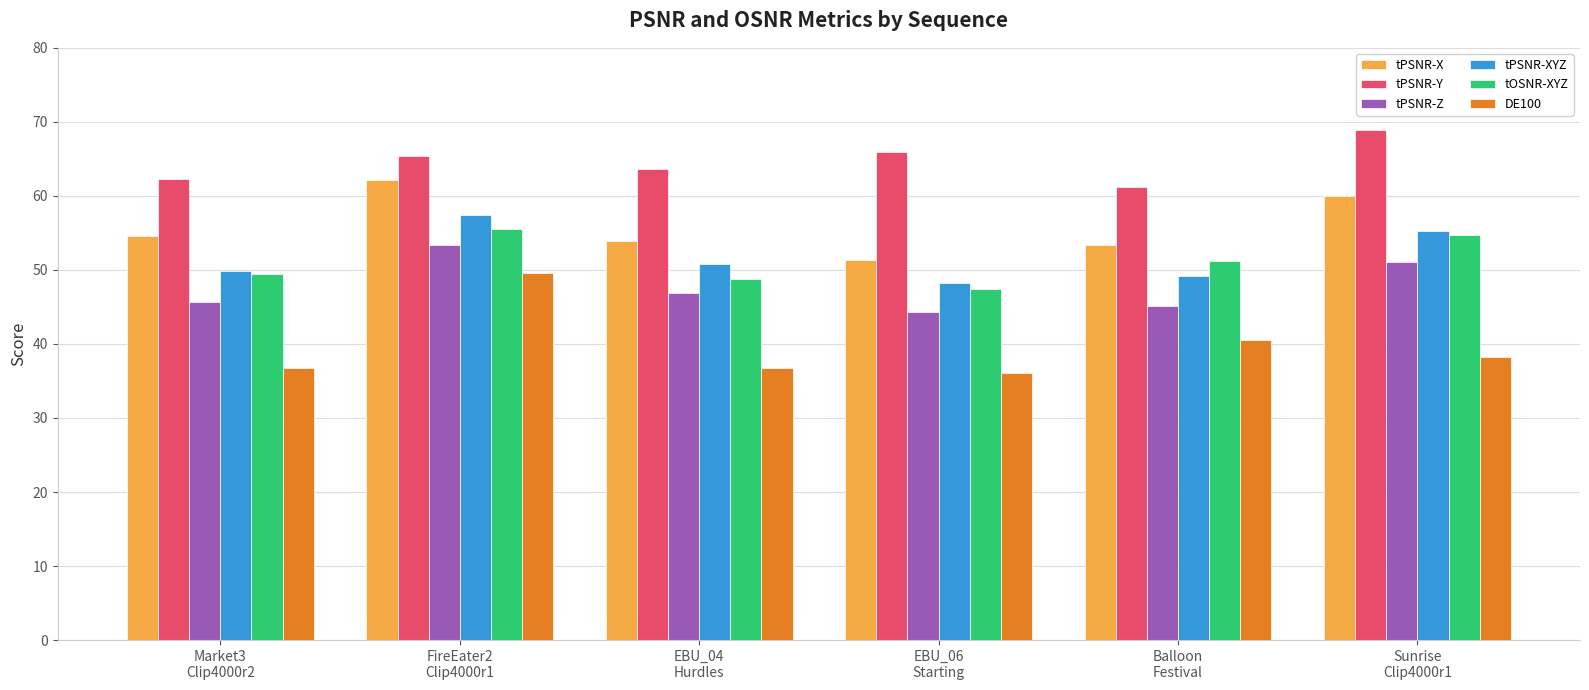

What is the value of the DE100 bar at the 3rd from the left?

36.8